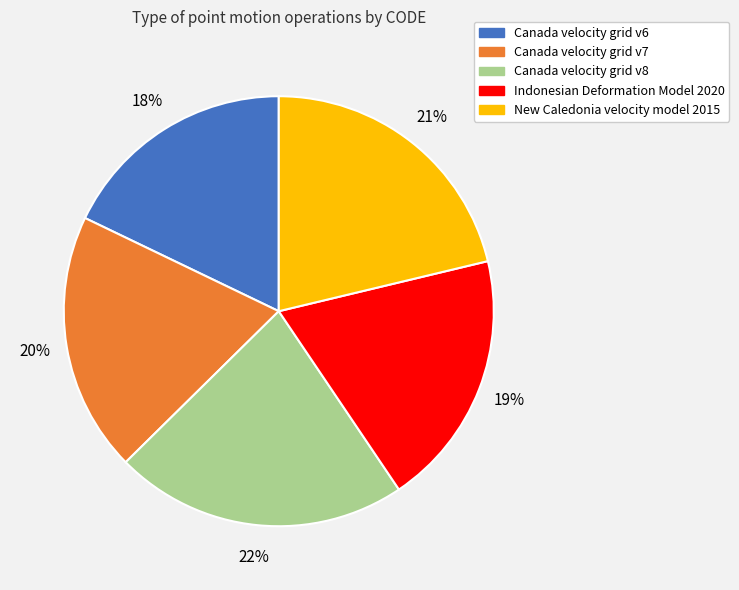

Do Canada velocity grid v7 and Canada velocity grid v6 together represent more than half of the pie?

No